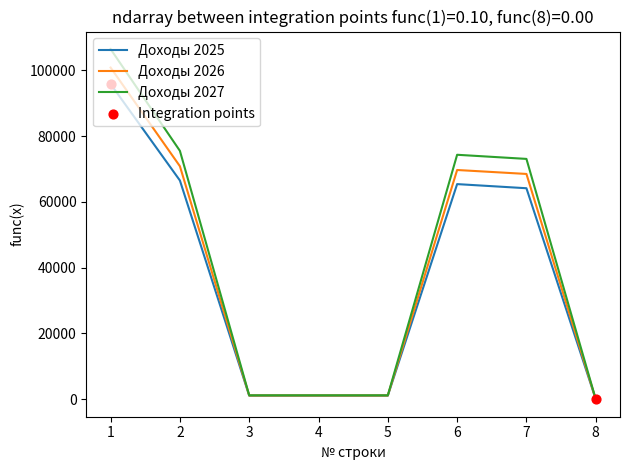

What is the total value across all series at 7?

205795.5